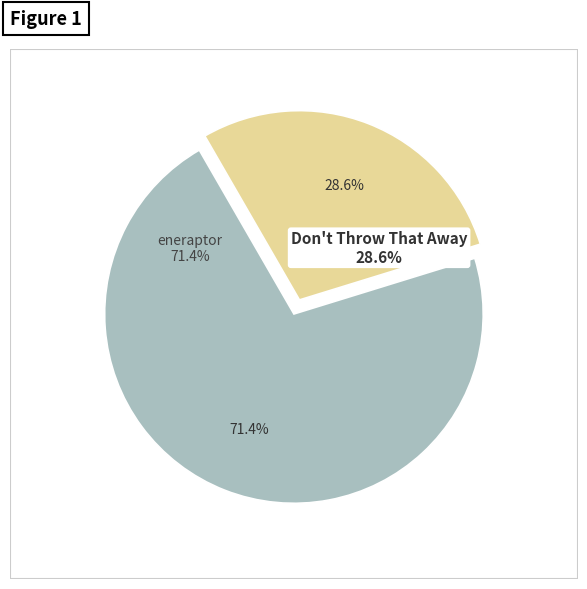

To the nearest percent, what portion does eneraptor represent?

71%